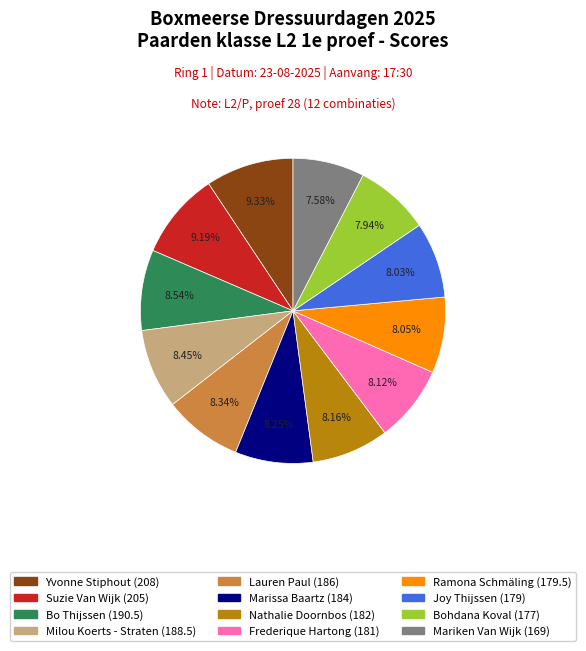

Does Bohdana Koval (177) represent more than half of the total?

No